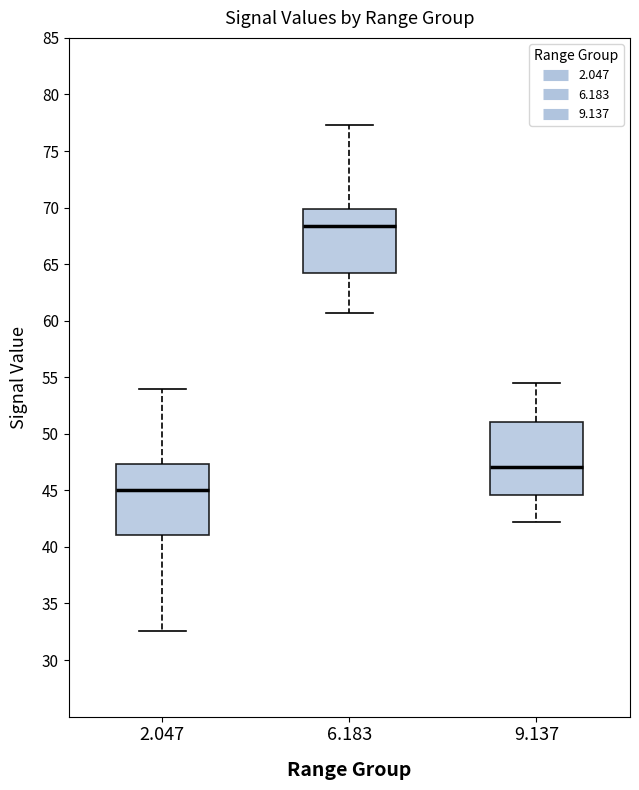

Which box has the highest median line?

6.183